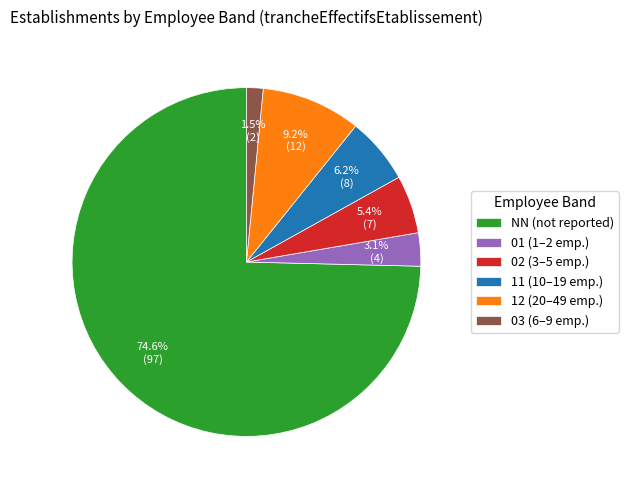

Which has a higher value, 03 (6–9 emp.) or 11 (10–19 emp.)?

11 (10–19 emp.)